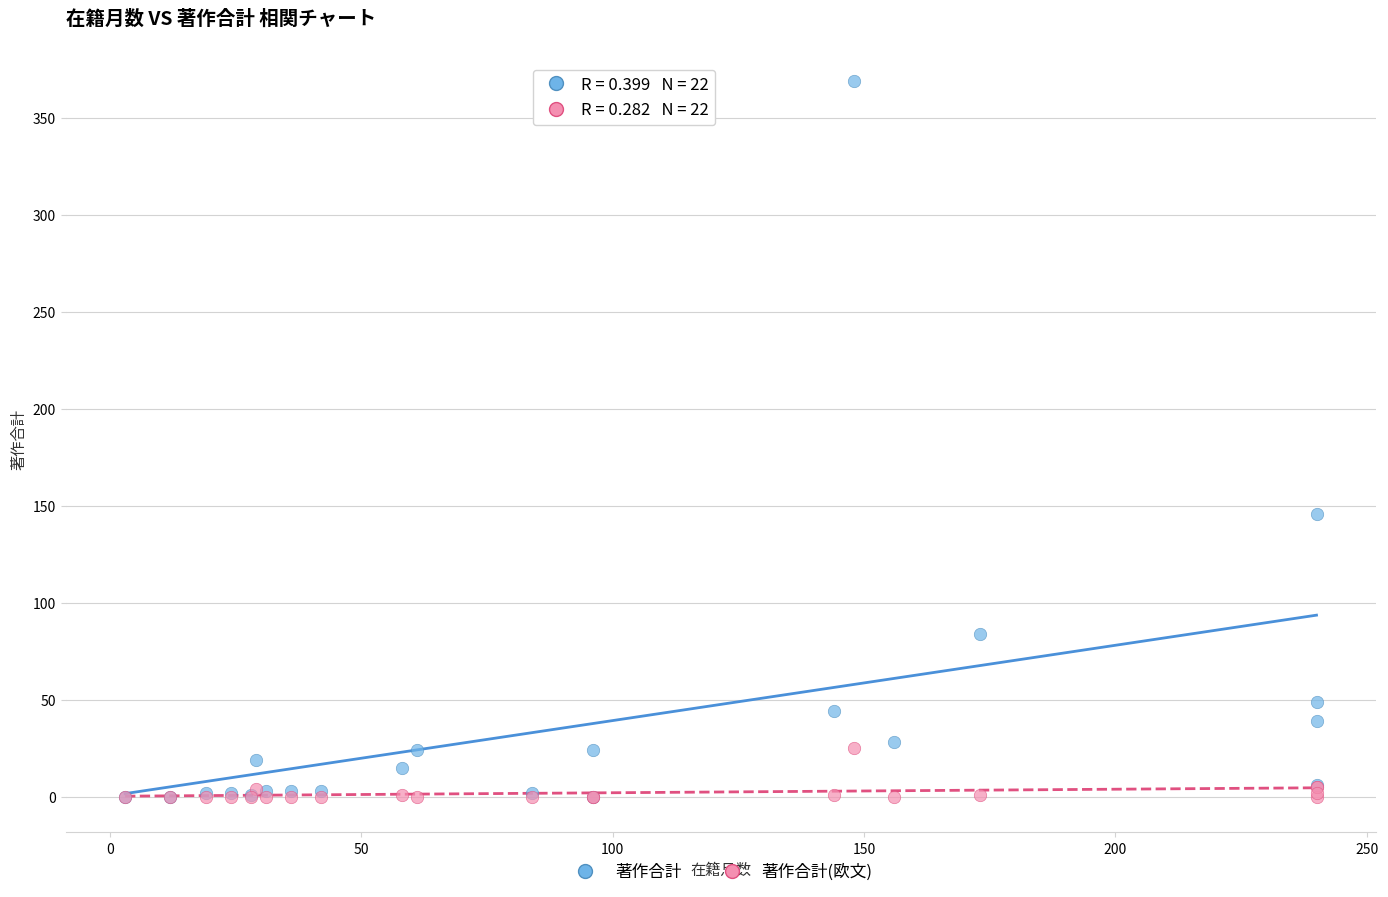

Which series has the largest Y range (max minus min)?

著作合計